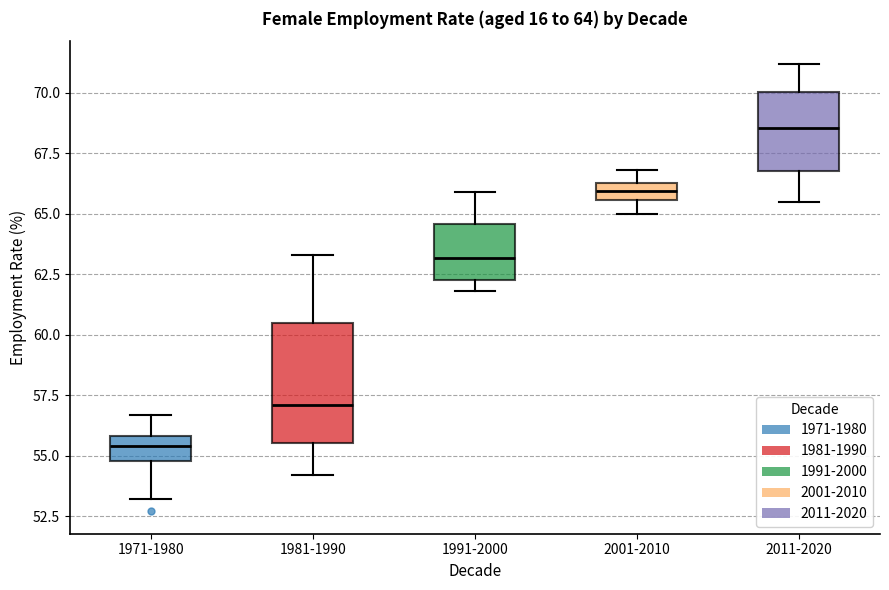

Comparing the boxes themselves (not the whiskers), which one is the tallest?

1981-1990